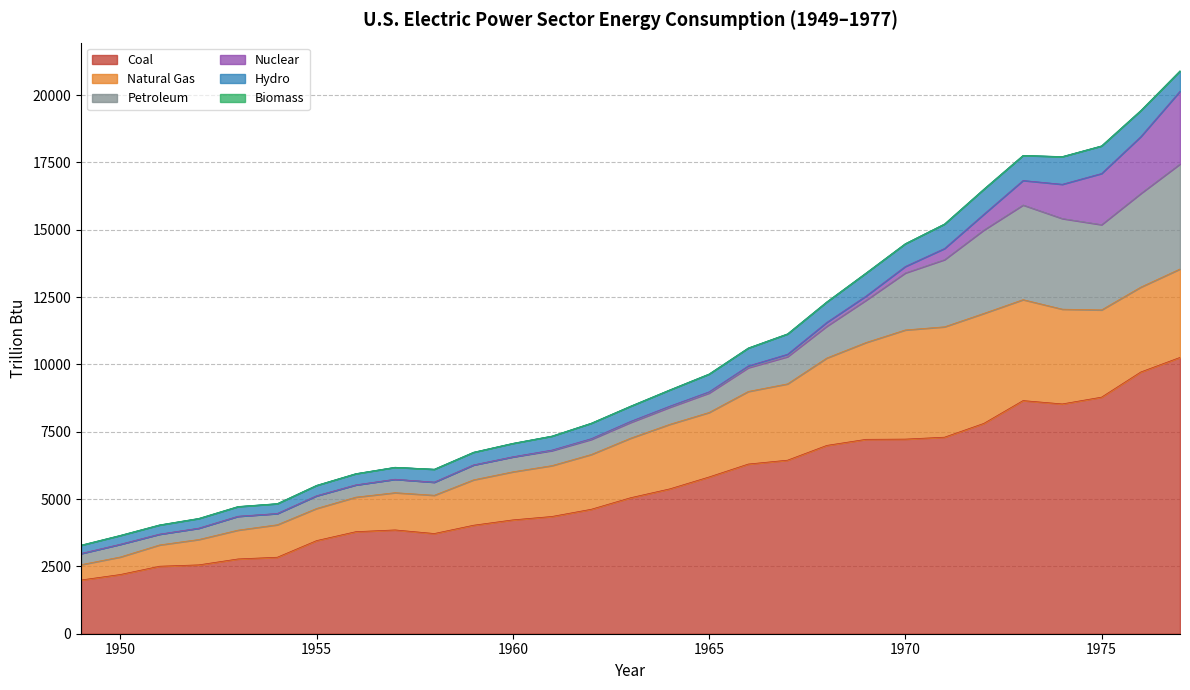

The value of Biomass at 1974 is 4.1. True or false?

False